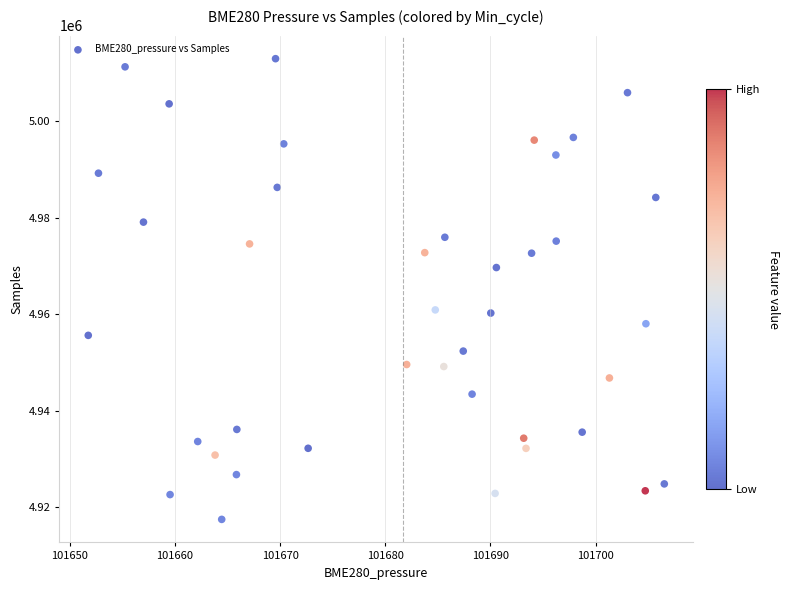

What is the range of Y values (max minus min)?

95463.5